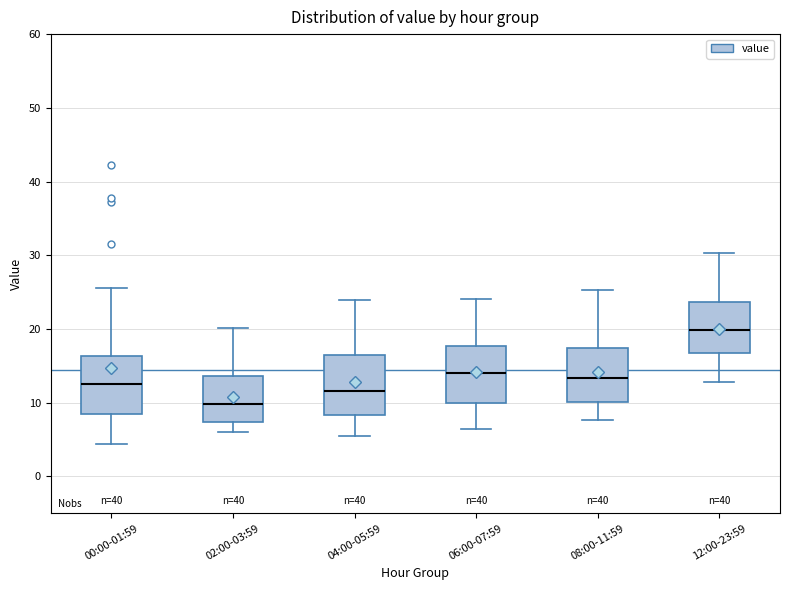

Reading left to right, transcribe this box plot: for each box, give where its median line is, the range the box spans, and where its two whiskers end, as read against the y-axis. The values are not printed on the chart, so give them approximately, as read against the axis.

00:00-01:59: median 13, box 8 to 16, whiskers 4 to 26
02:00-03:59: median 10, box 7 to 14, whiskers 6 to 20
04:00-05:59: median 12, box 8 to 17, whiskers 6 to 24
06:00-07:59: median 14, box 10 to 18, whiskers 7 to 24
08:00-11:59: median 13, box 10 to 17, whiskers 8 to 25
12:00-23:59: median 20, box 17 to 24, whiskers 13 to 30